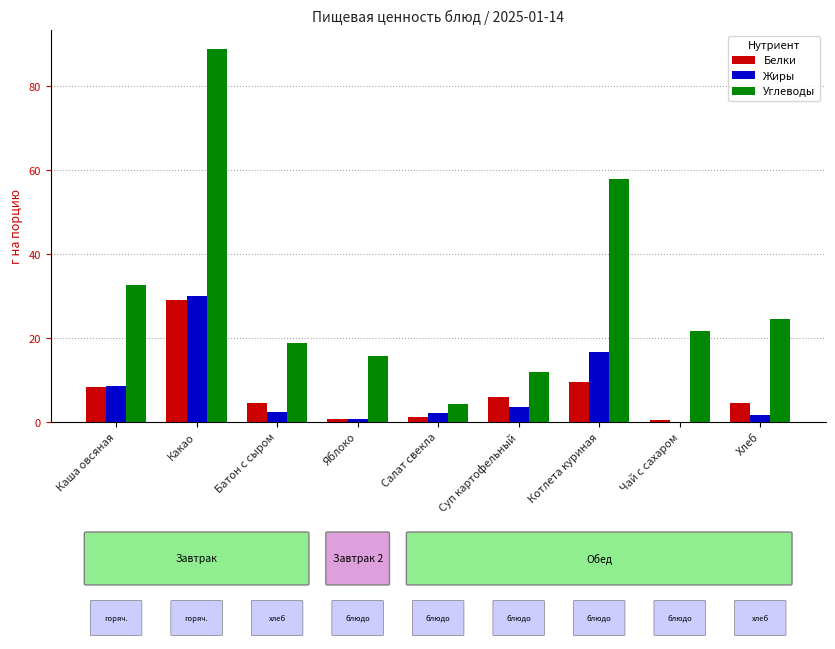

At which category is the sum across all series the highest?

Какао